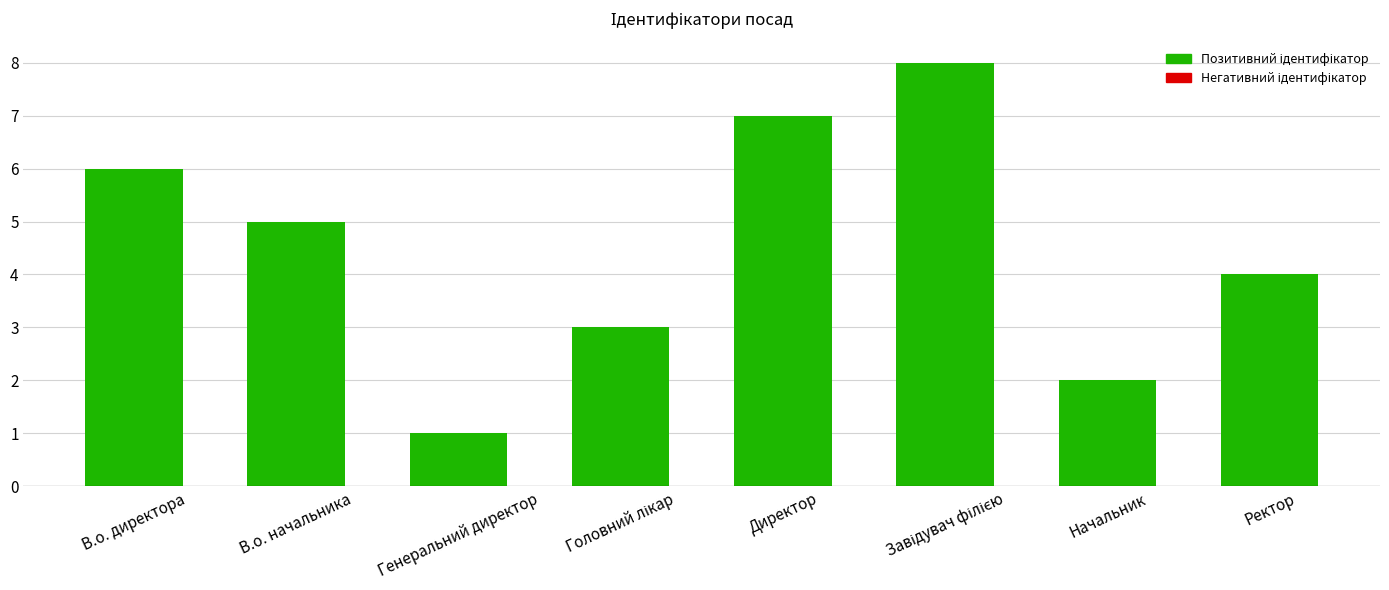

What is the sum of all values?

36